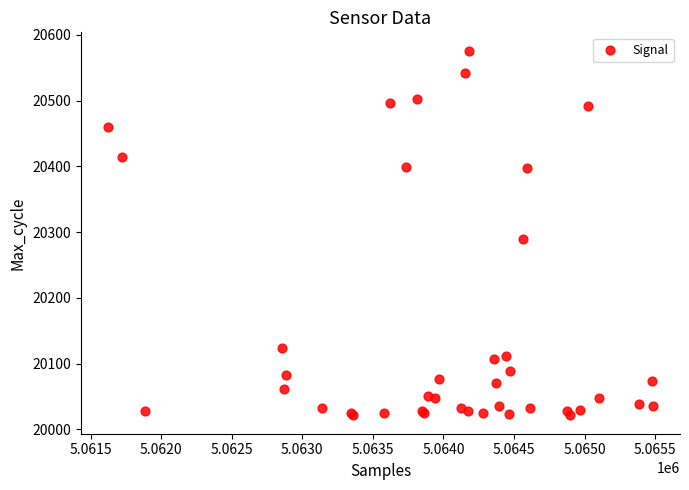

What Y value in the scatter plot is closest to 20298?

20289